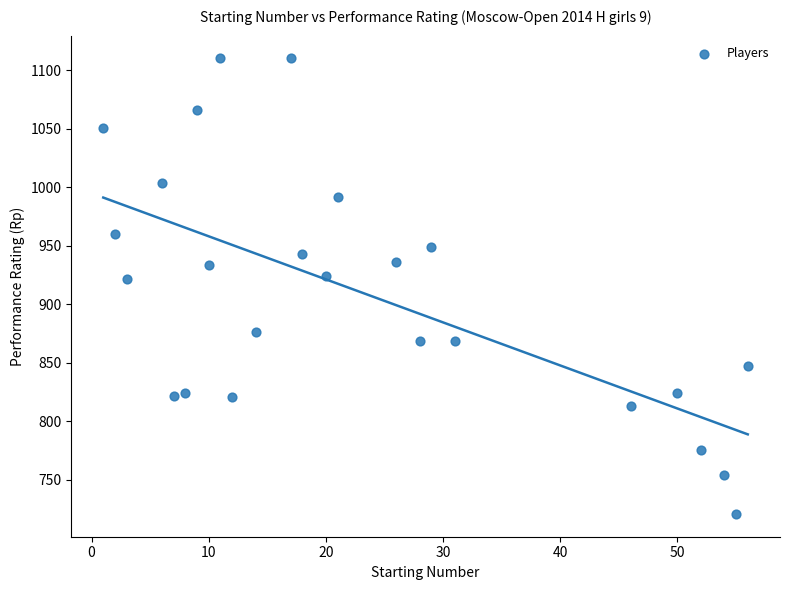

What is the range of Y values (max minus min)?

389